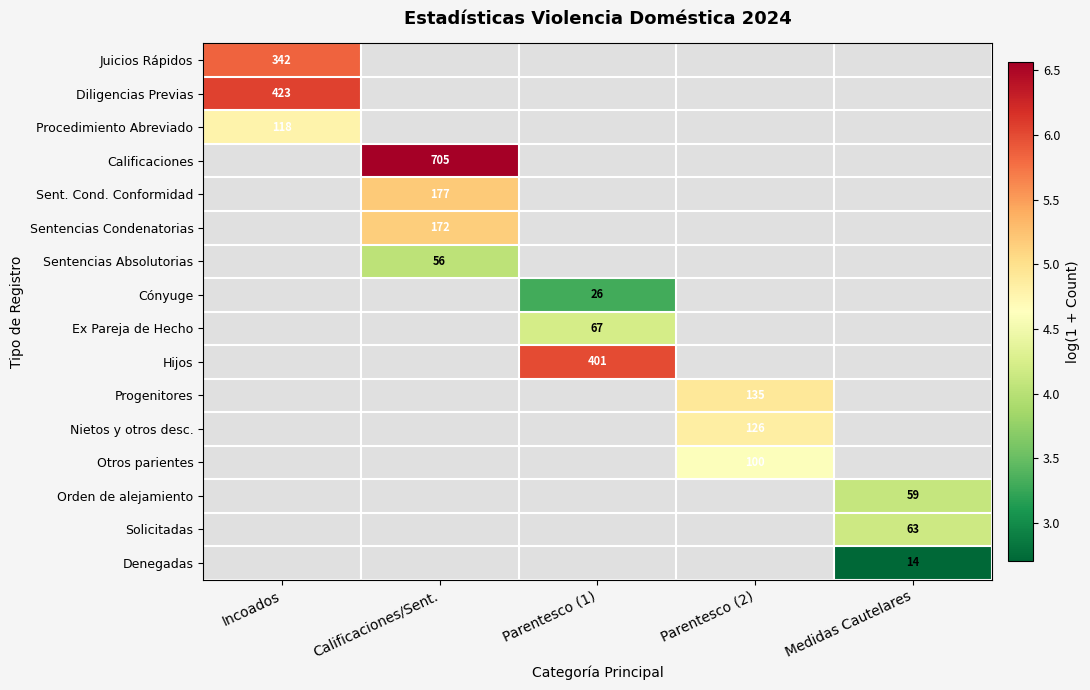

How many series are shown in this chart?

16